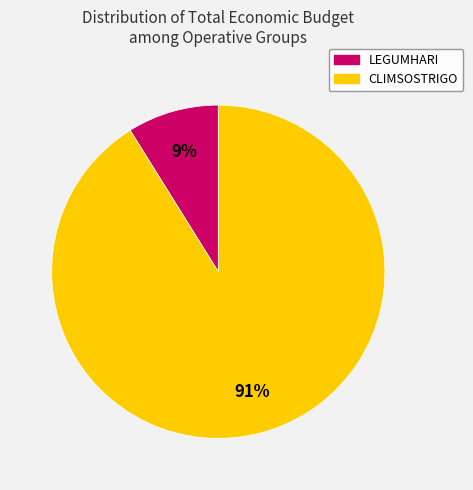

Is there any slice that represents more than half of the pie?

Yes